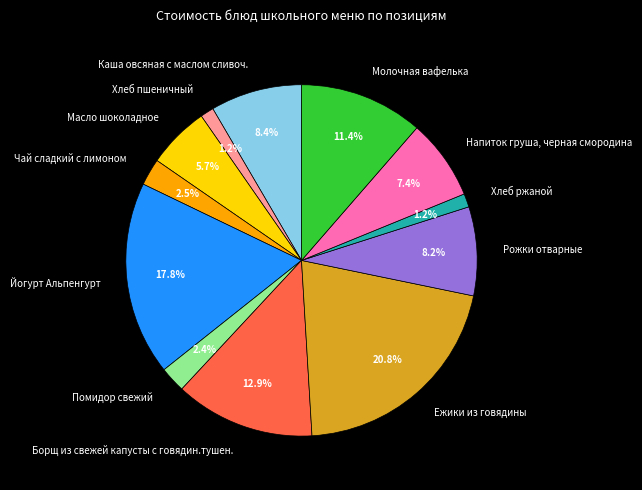

How many slices are in this pie chart?

12